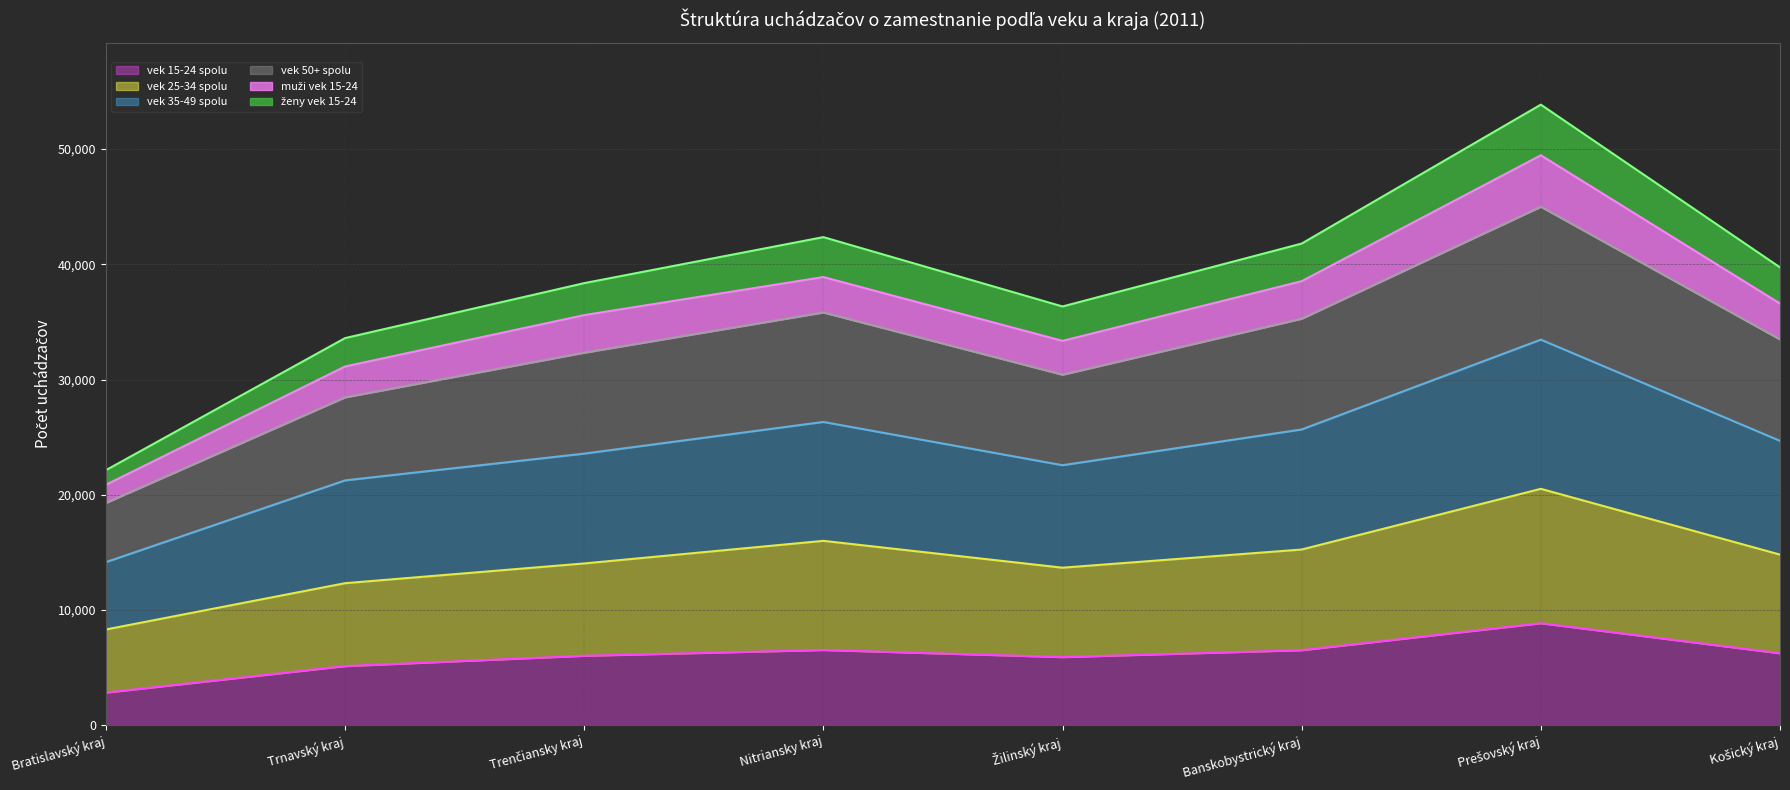

True or false: vek 50+ spolu and vek 15-24 spolu cross at least once.

False